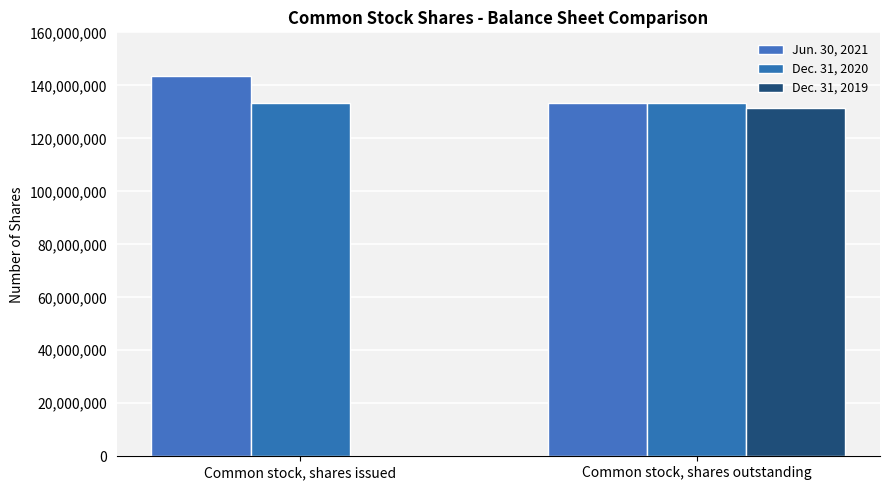

List the series in order of their peak value, highest first.

Jun. 30, 2021, Dec. 31, 2020, Dec. 31, 2019